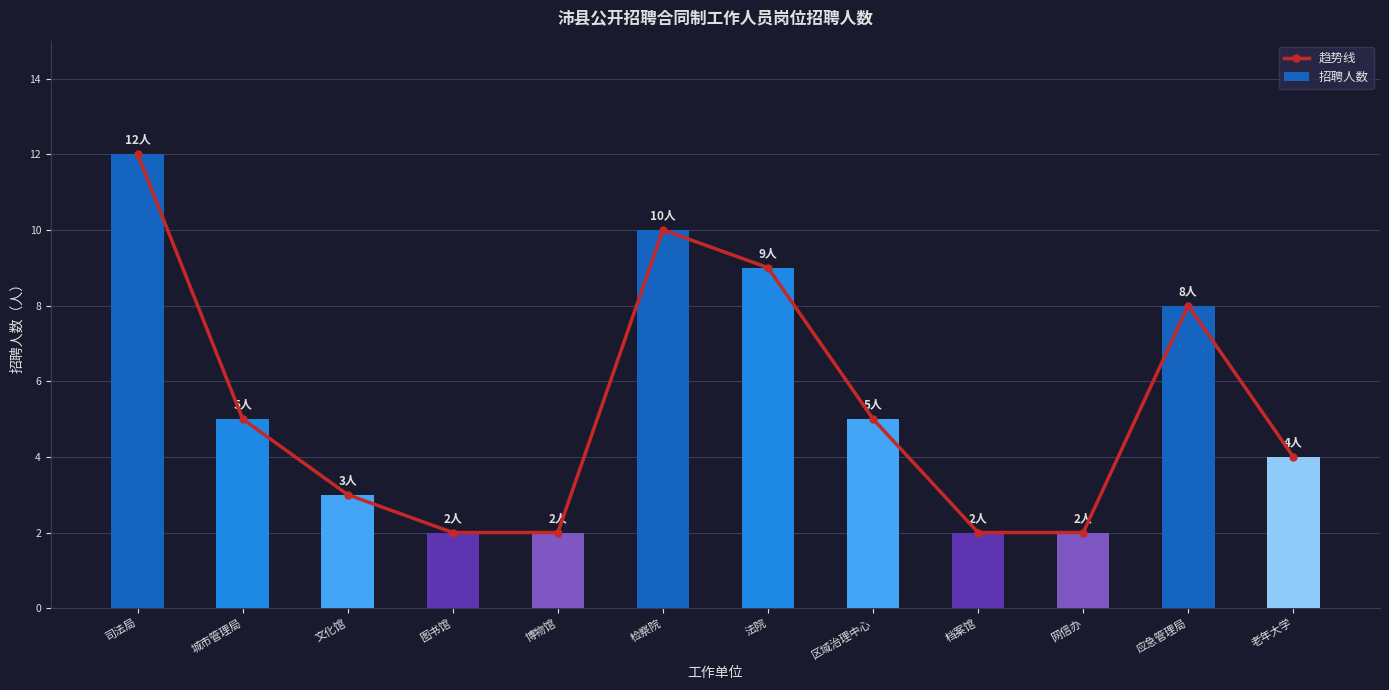

What value does the 趋势线 series have at 司法局?

12